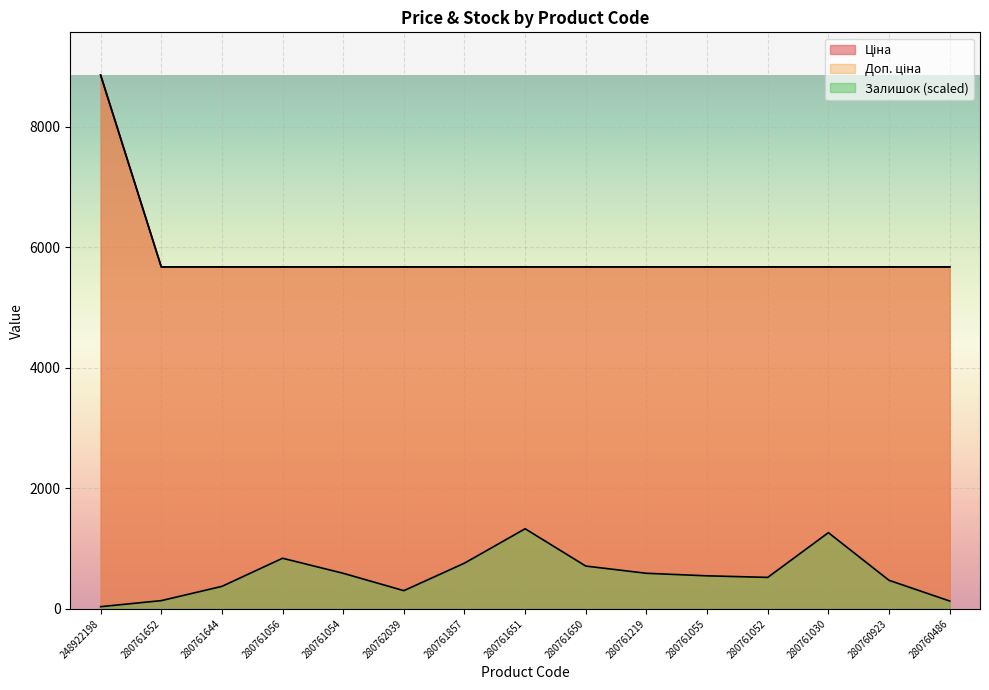

The value of Ціна at 280760923 is 3227.2. True or false?

False